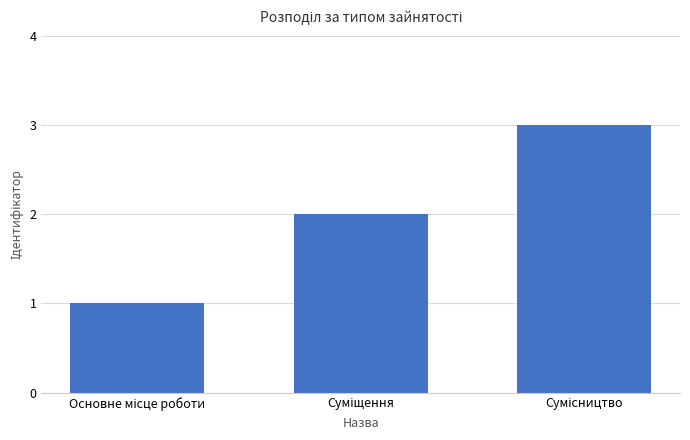

Reading left to right, what are all the values shown in this chart?

1	2	3